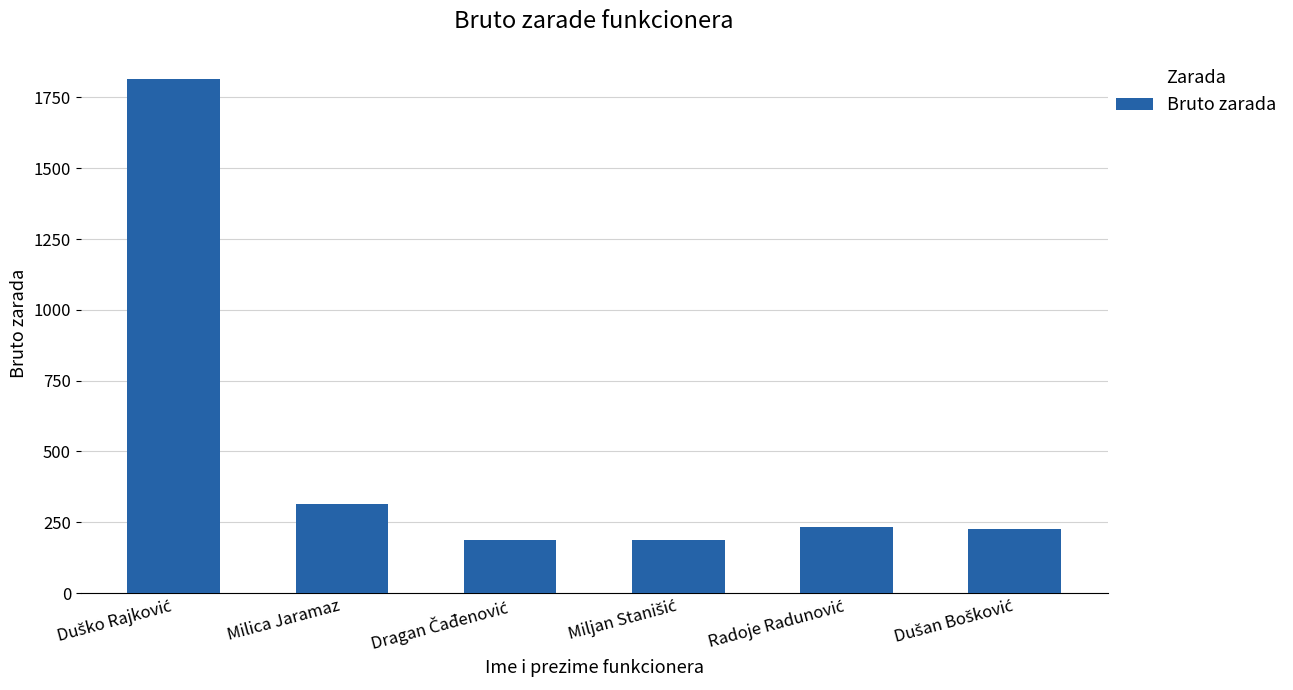

What is the label of the 5th bar from the right?

Milica Jaramaz